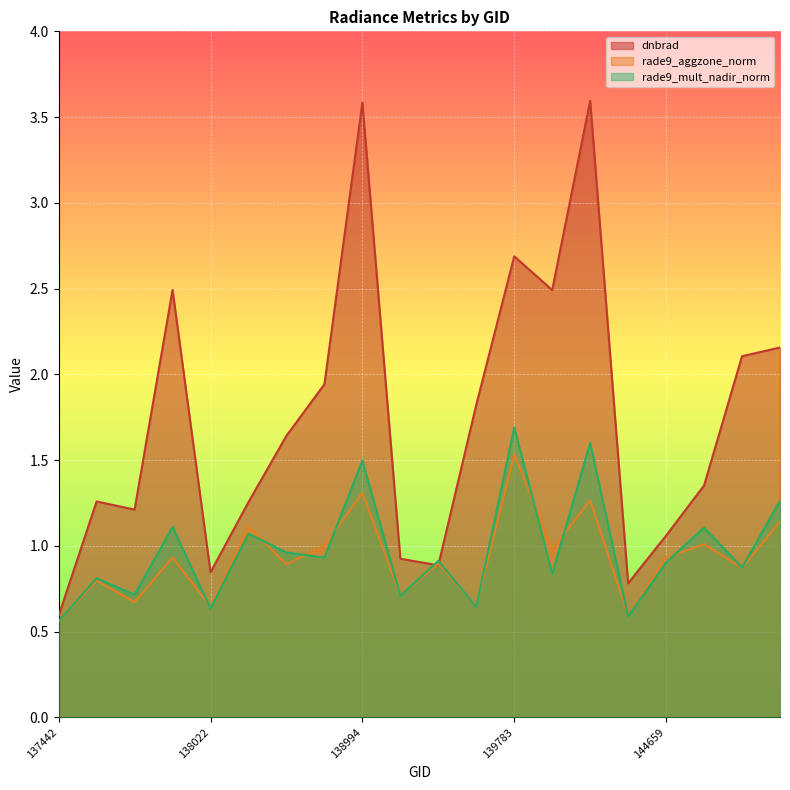

How many interior local valleys does the rade9_mult_nadir_norm series have?

8